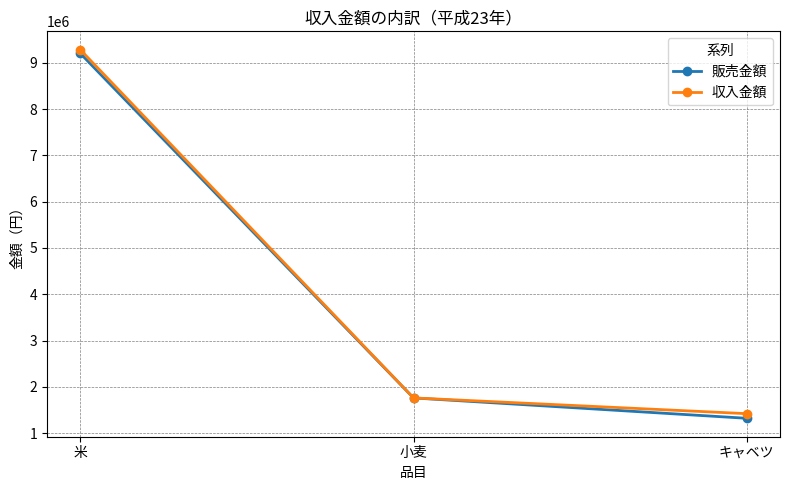

What is the difference between the maximum and minimum values in the 収入金額 series?

7860000